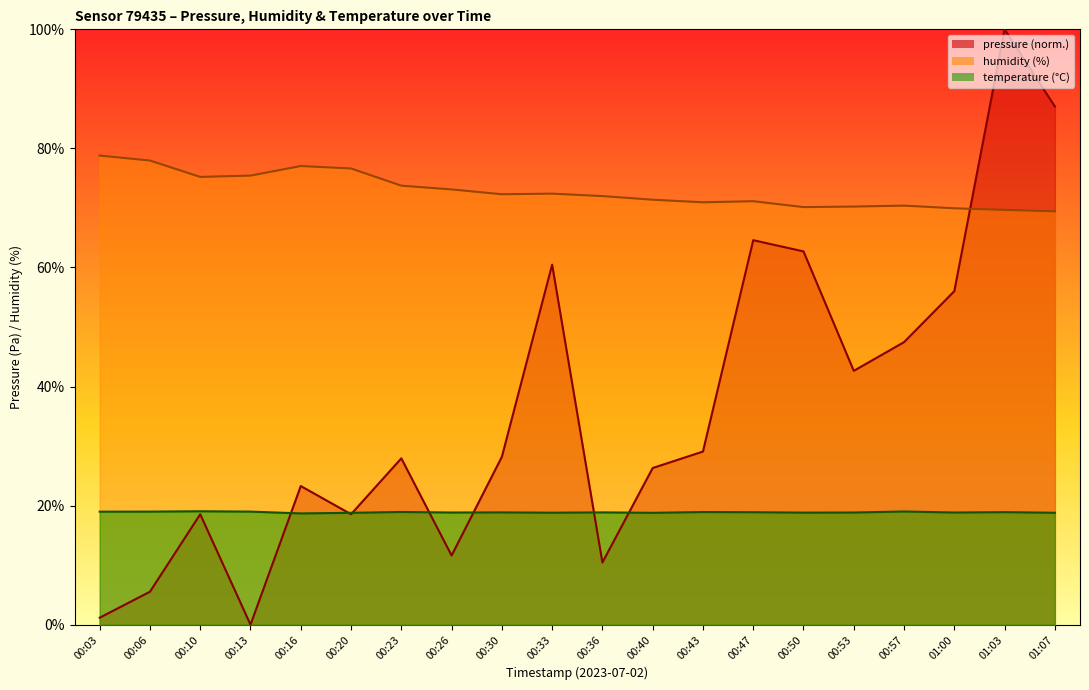

How many lines are shown in the chart?

3